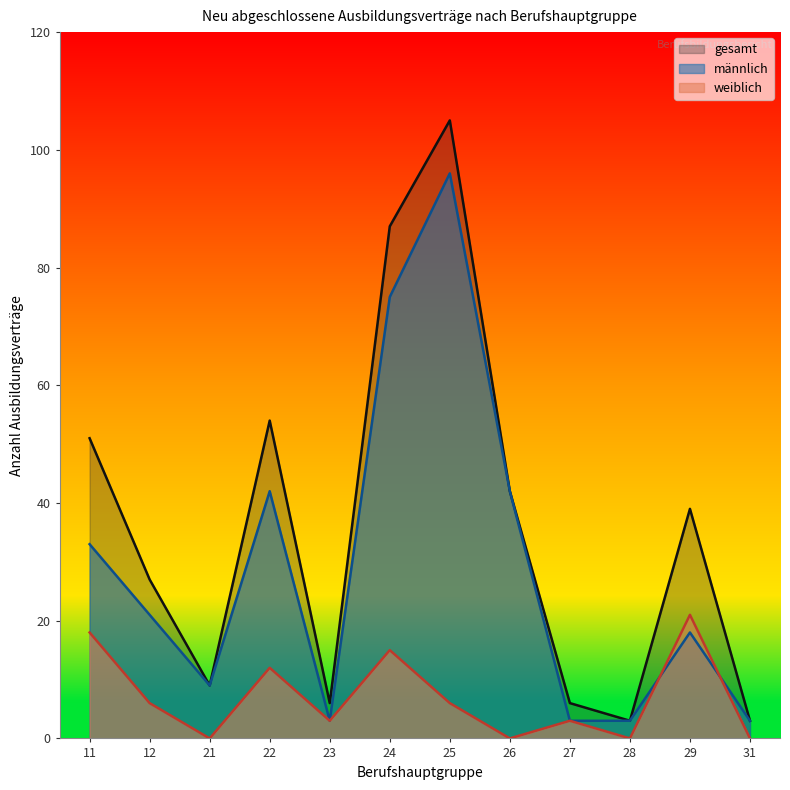

Does the chart display data point markers on the line(s)?

No